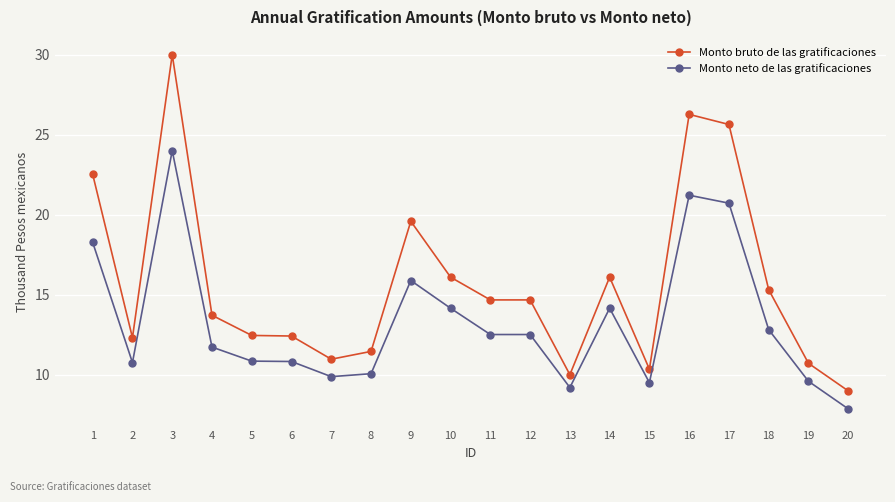

Read the Monto neto de las gratificaciones value at 12.

12.5